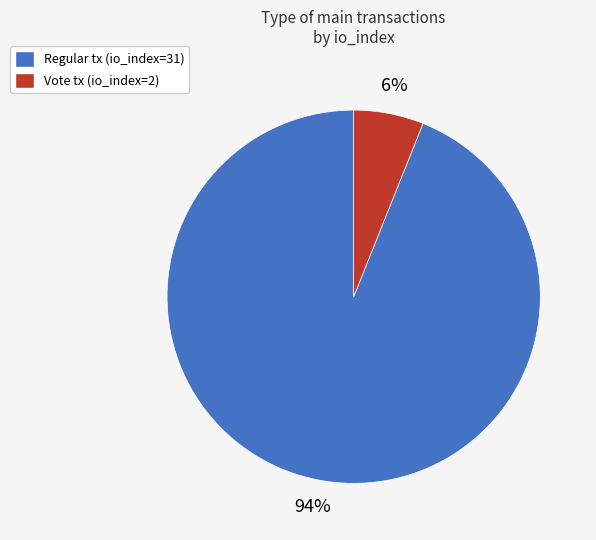

Does Regular tx (io_index=31) account for over 50% of the chart?

Yes